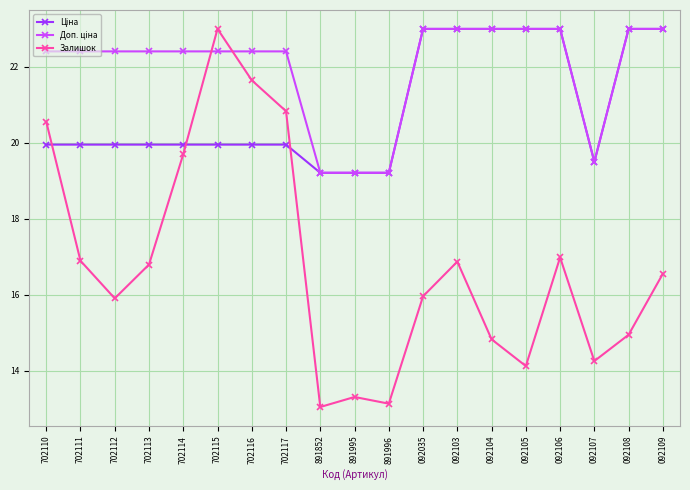

Which series has the widest spread of values?

Залишок